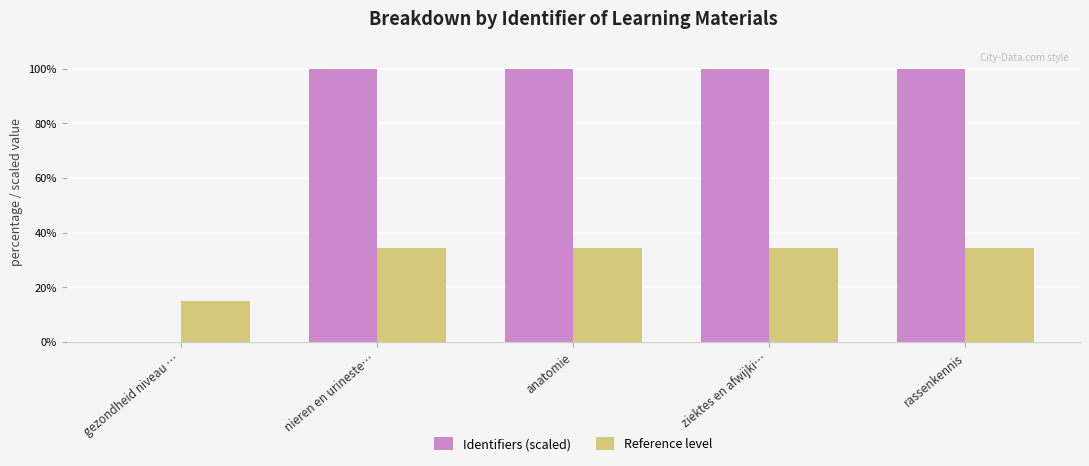

At which label is Reference level closest to 24?

gezondheid niveau …